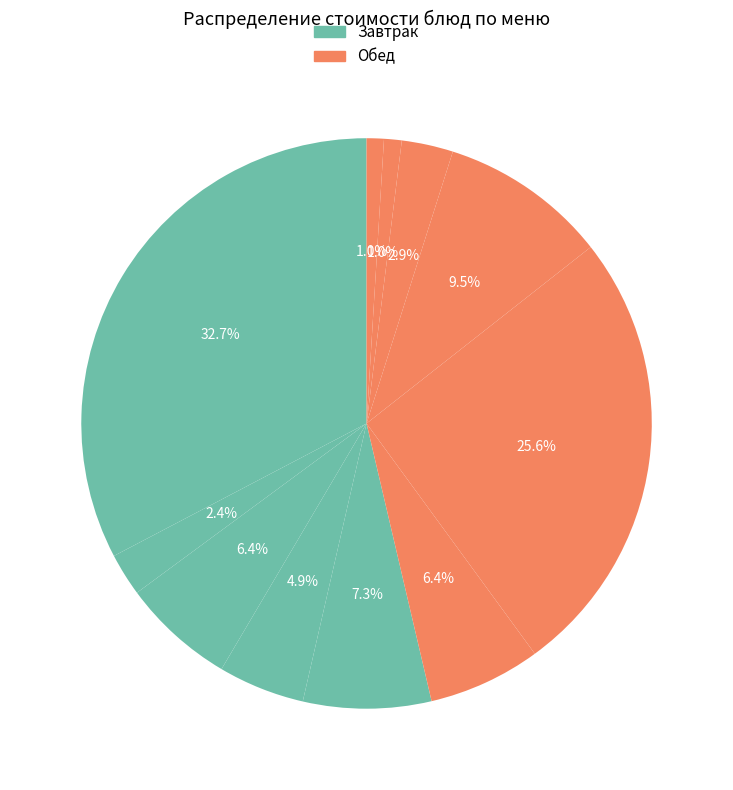

Count the number of slices in the pie.

11